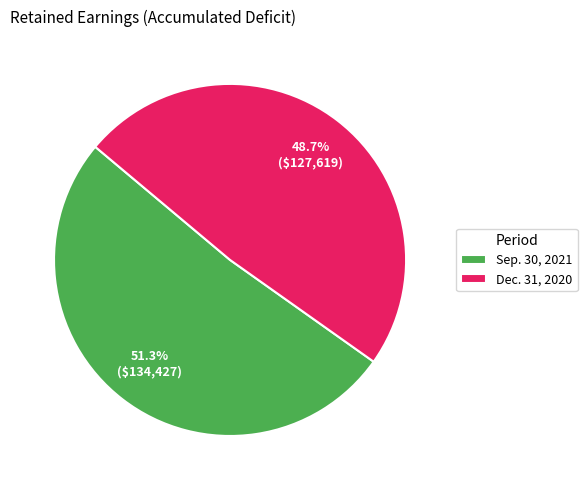

Which slice is the largest?

Sep. 30, 2021